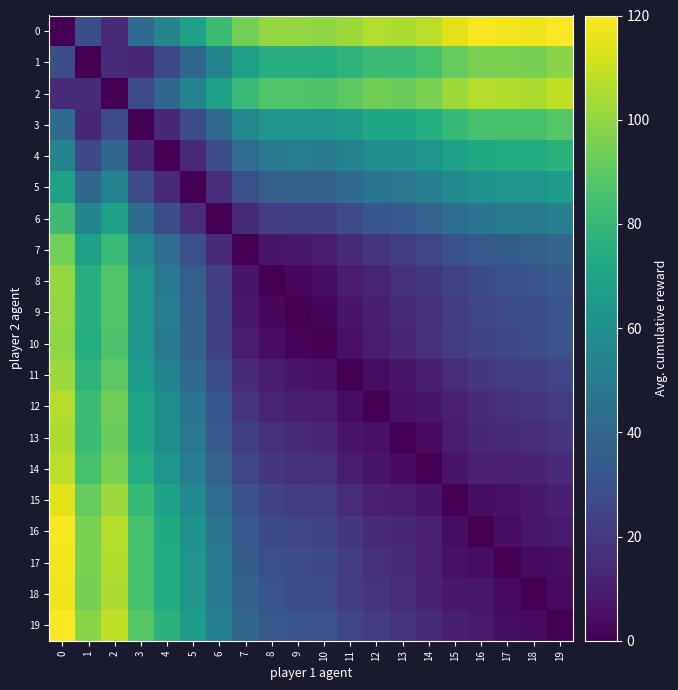

Between 19 and 6, which is larger?

19